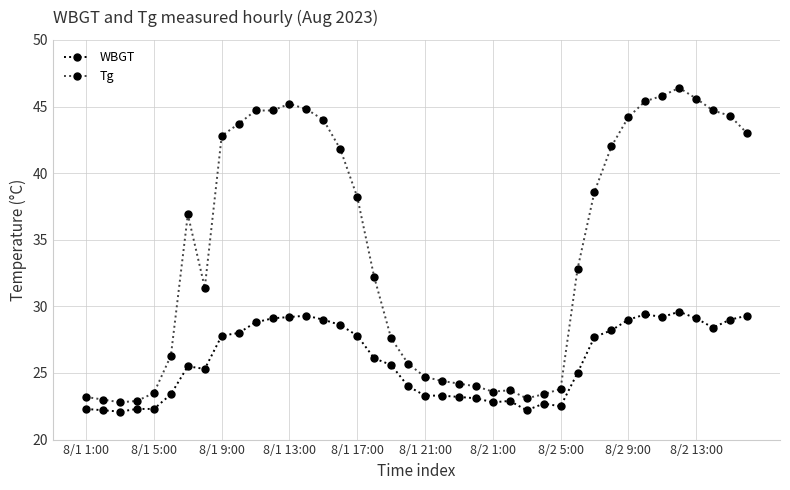

What is the average value of the Tg series?

34.3